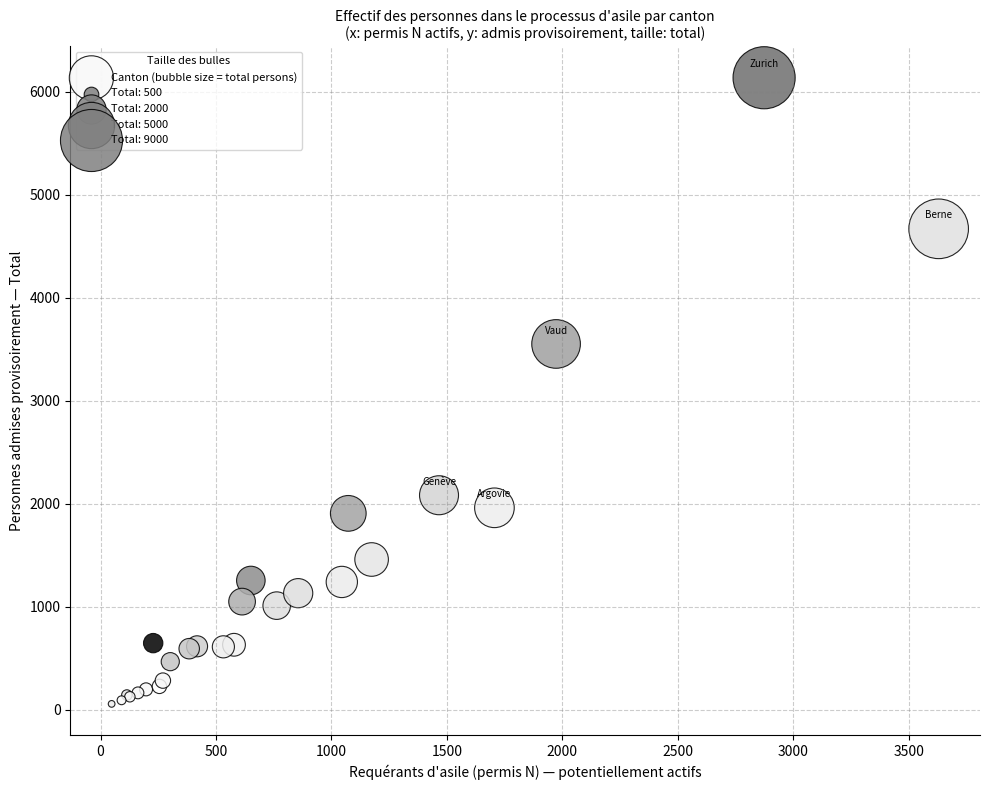

What Y value in the scatter plot is closest to 3097?

3552